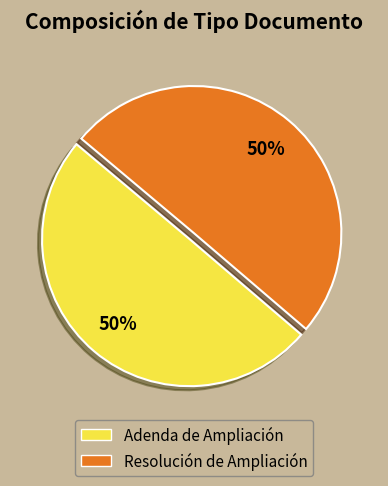

What is the ratio of the value at Resolución de Ampliación to the value at Adenda de Ampliación?

1.0